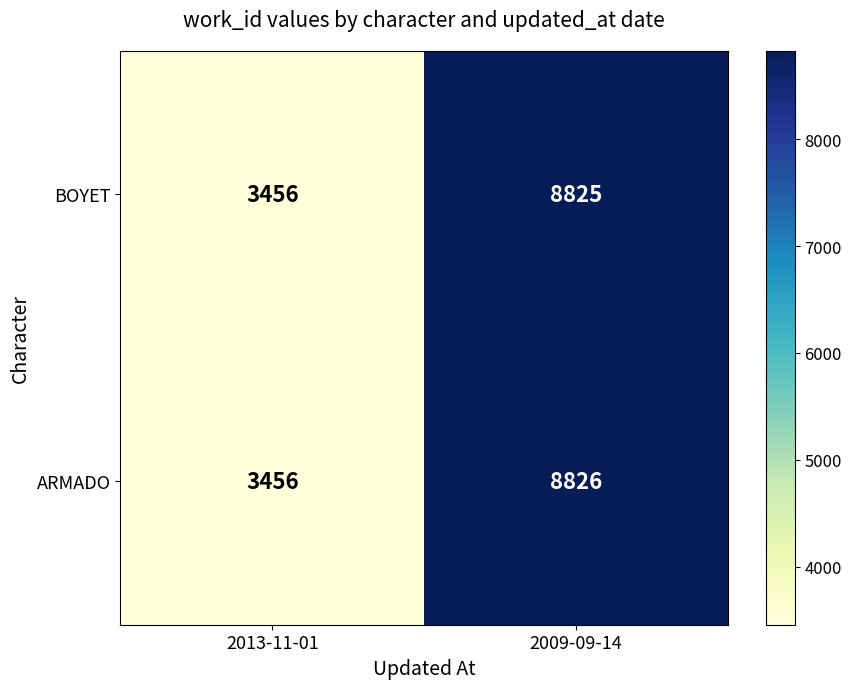

What is the difference between the highest and lowest values at 2009-09-14?

1